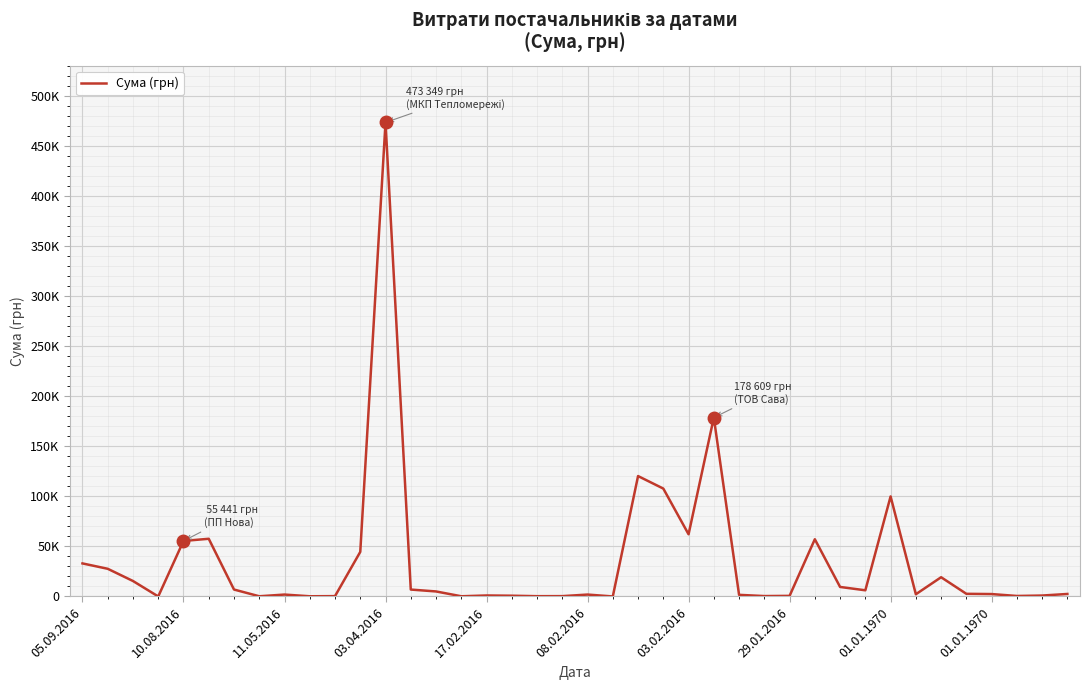

Does the chart have visible grid lines?

Yes